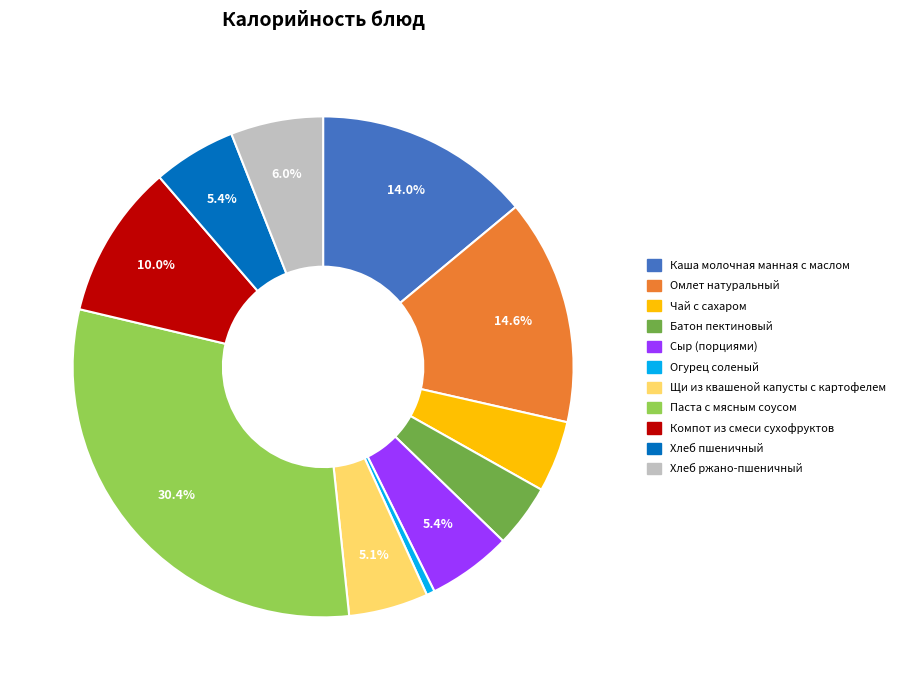

Is it true that Омлет натуральный is 28% of the pie?

False